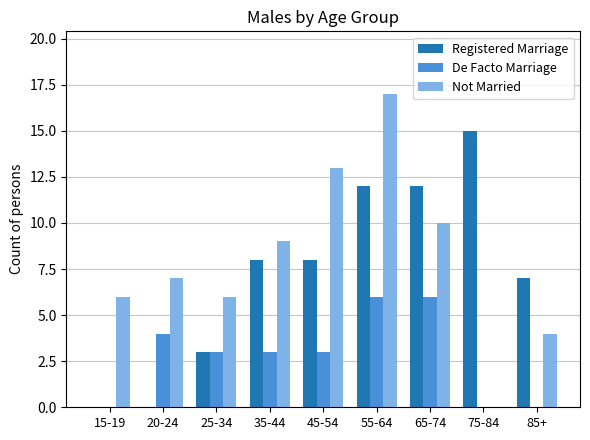

What is the sum of the De Facto Marriage values at 85+ and 35-44?

3